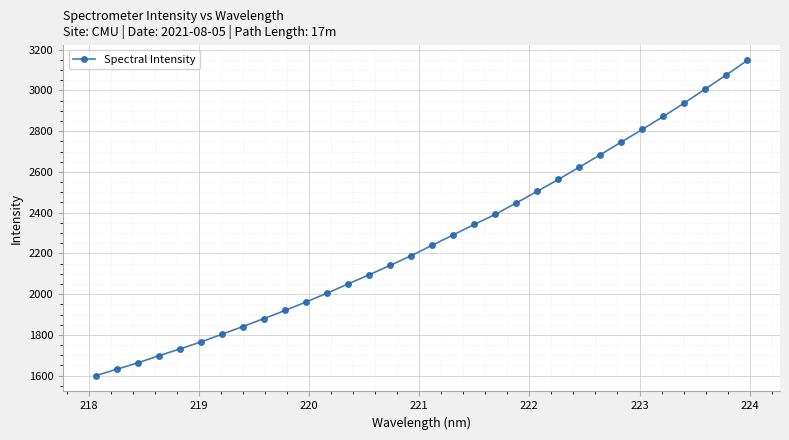

What is the smallest value displayed?

1599.8